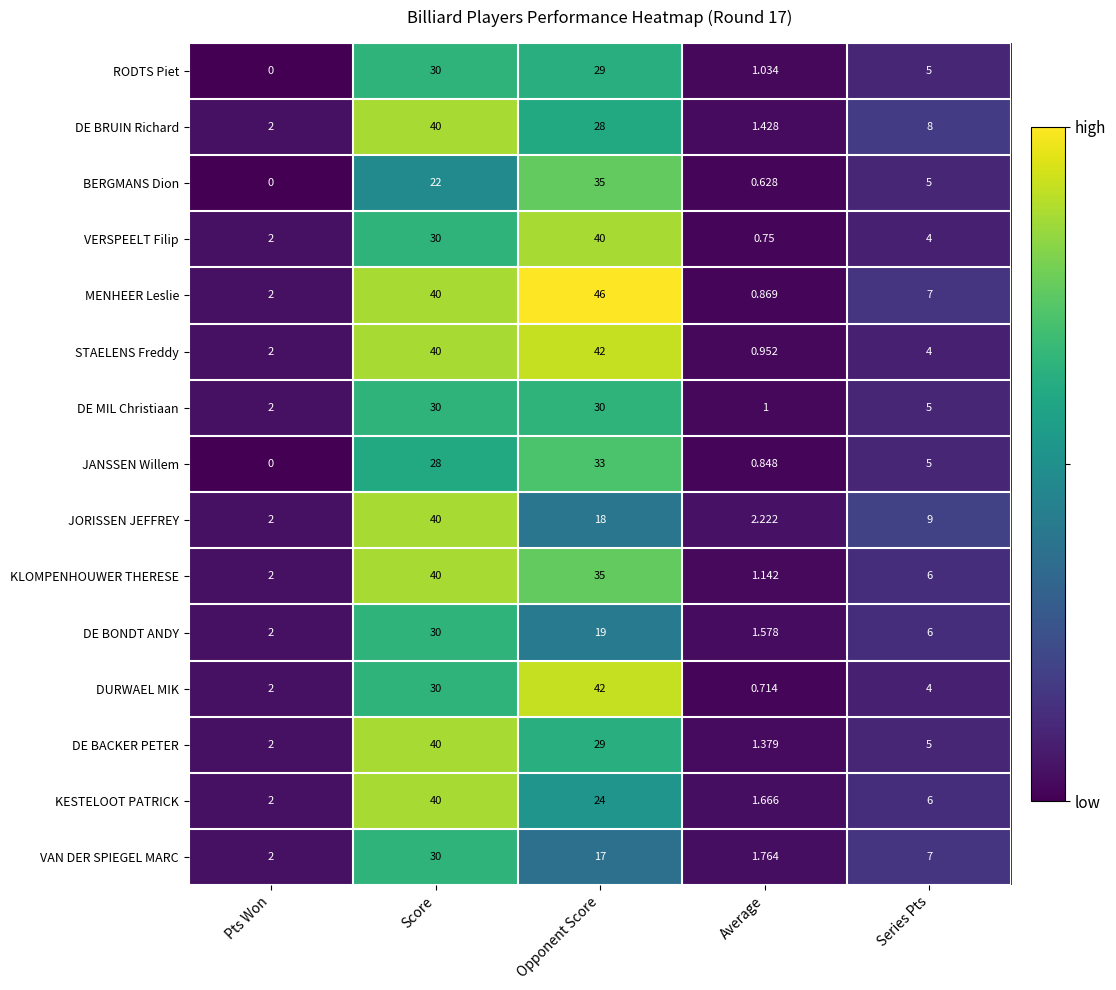

Which series has the largest range (max minus min)?

MENHEER Leslie